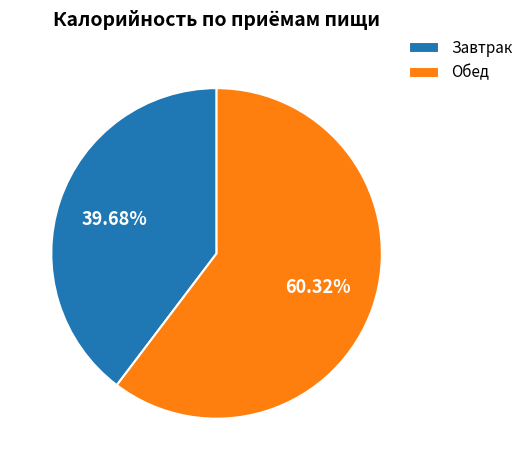

True or false: Завтрак accounts for 25% of the total.

False